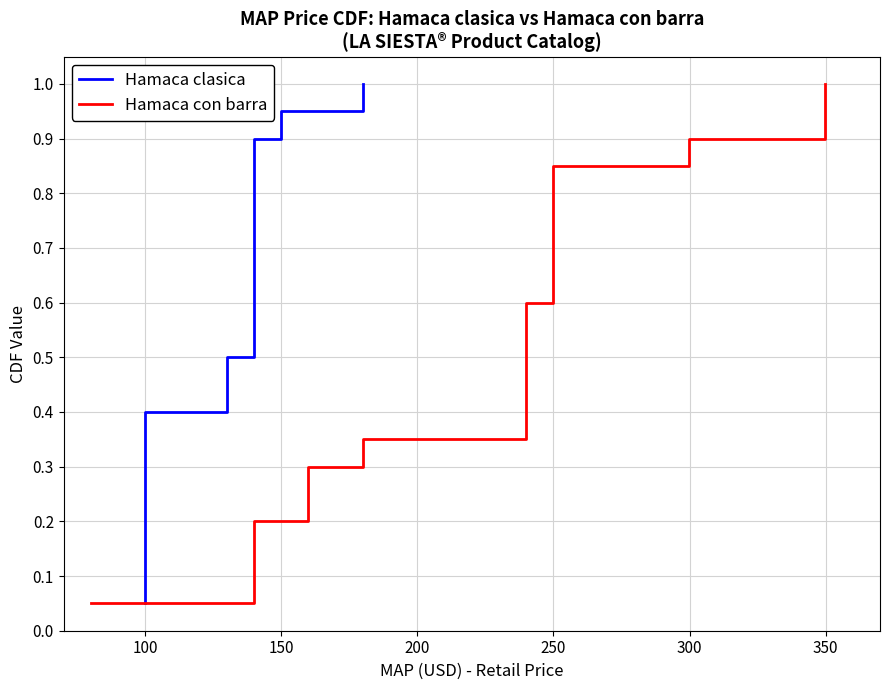

True or false: Hamaca con barra has more than 1 points higher than both neighbors.

False